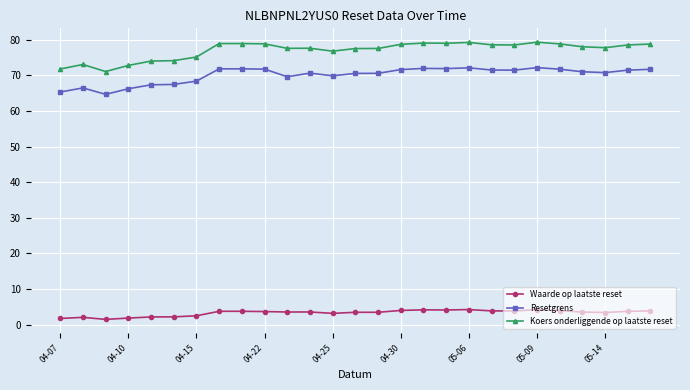

Which series has the largest range (max minus min)?

Koers onderliggende op laatste reset